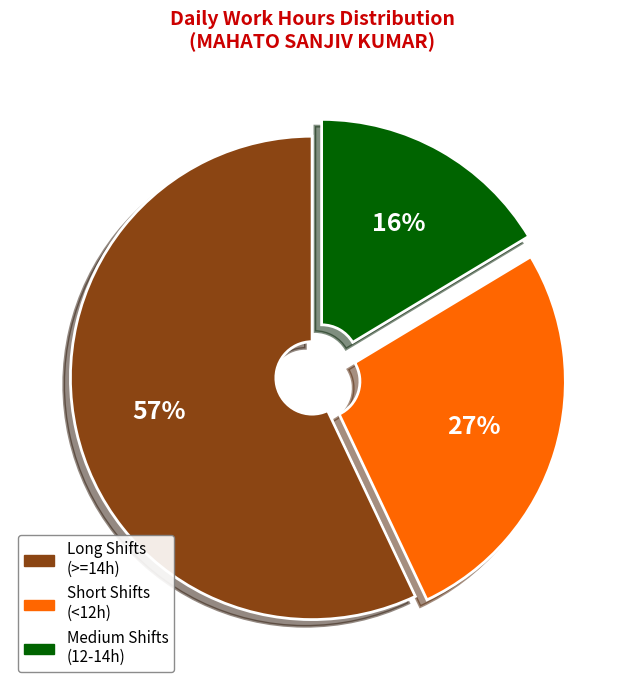

Is there any slice that represents more than half of the pie?

Yes